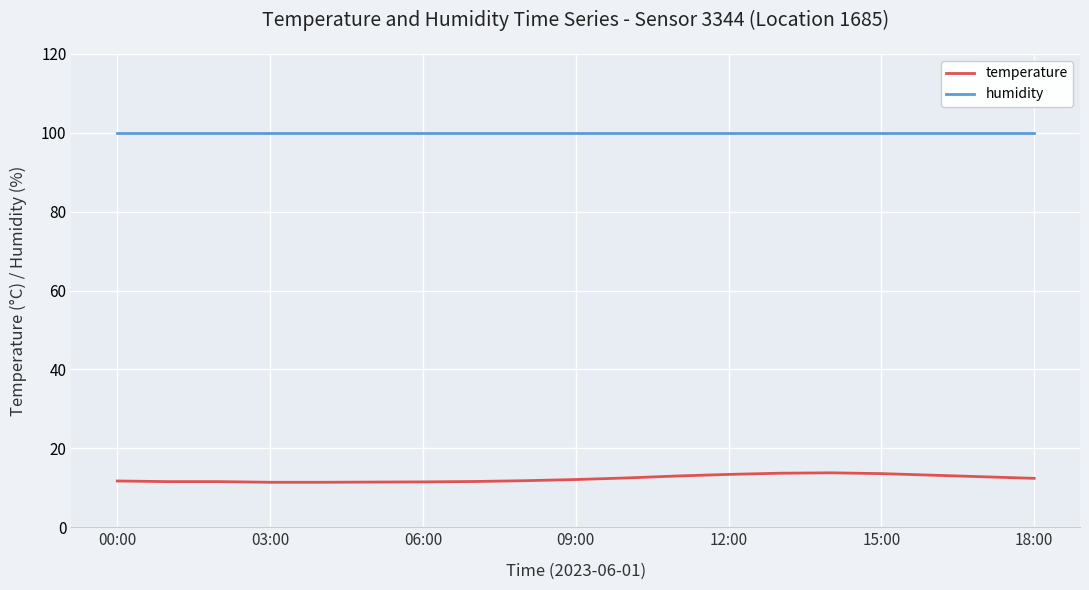

Rank the series by their average value, from lowest to highest.

temperature, humidity